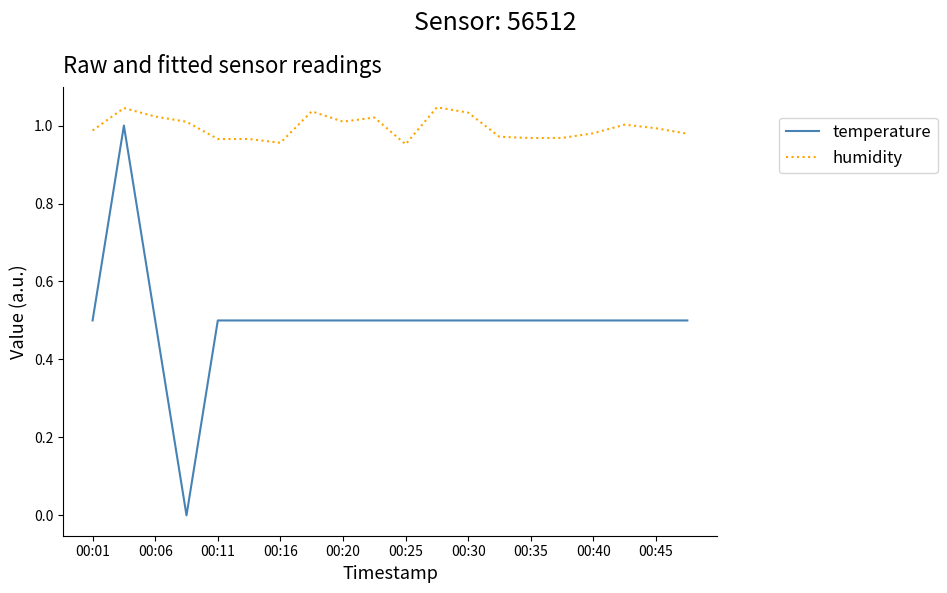

List the series in order of their overall mean, lowest first.

temperature, humidity